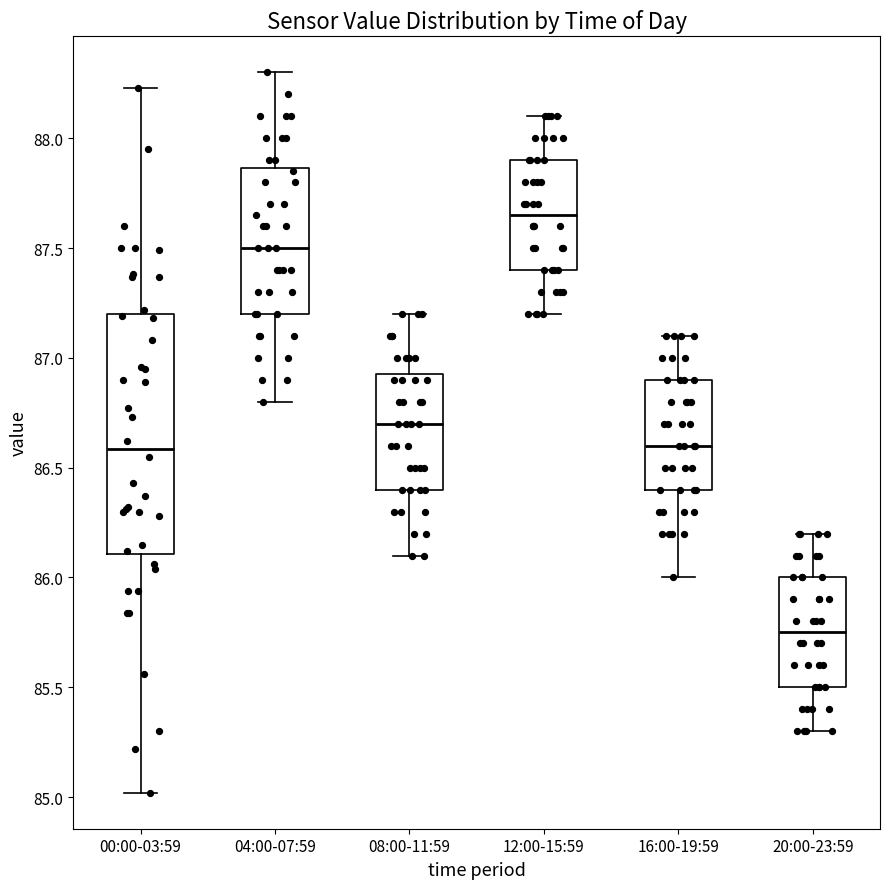

Comparing the boxes themselves (not the whiskers), which one is the tallest?

00:00-03:59